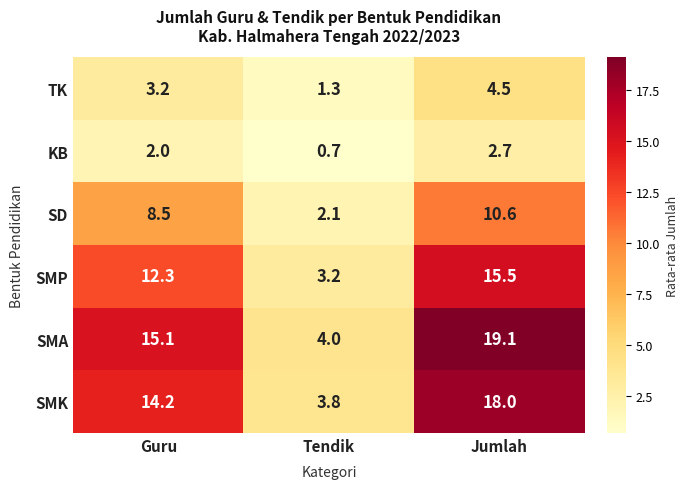

The TK series shows 1.3 at Tendik. True or false?

True